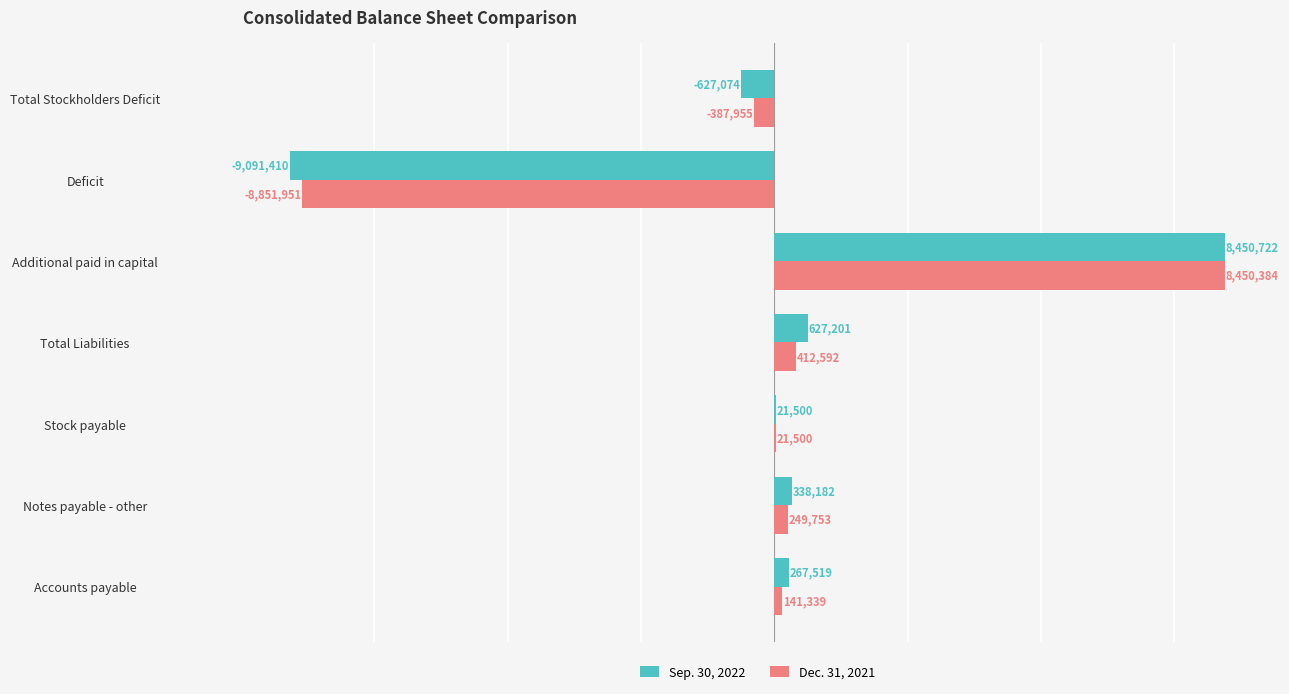

What value does the Dec. 31, 2021 series have at Stock payable?

21500